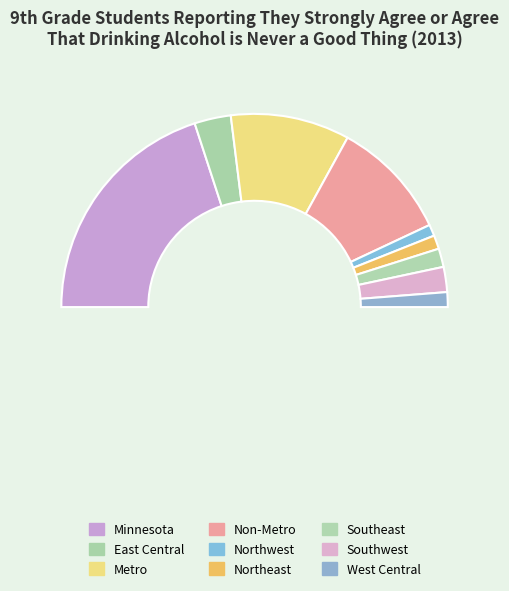

To the nearest percent, what is the difference between the largest and smallest slice percentages?

38%